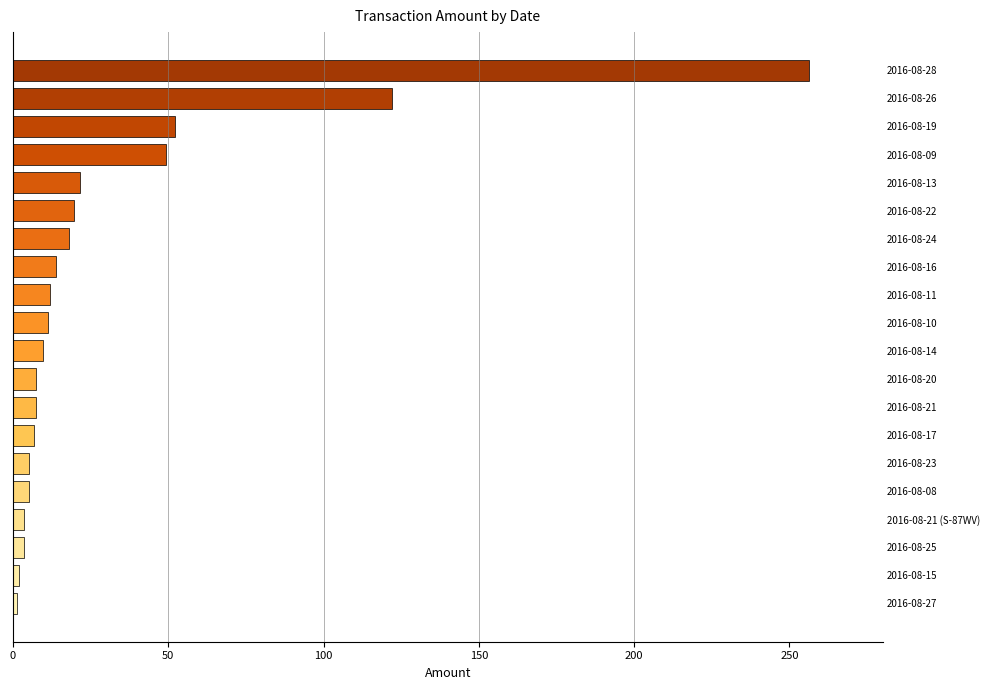

What is the difference between the maximum and second lowest values?

254.5